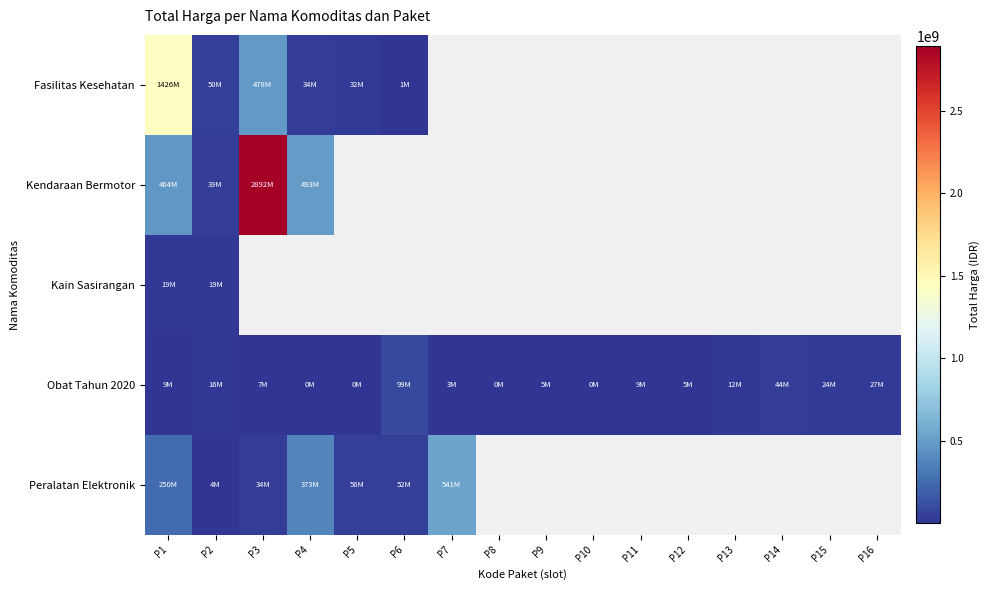

Where does the Obat Tahun 2020 series first go above 8742500?

P1